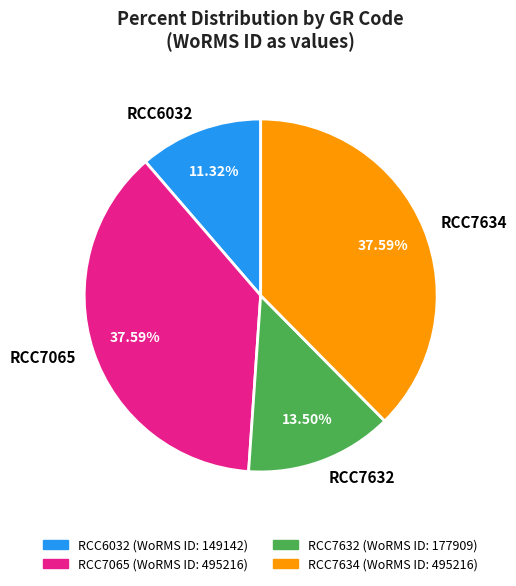

How many segments does this pie chart have?

4